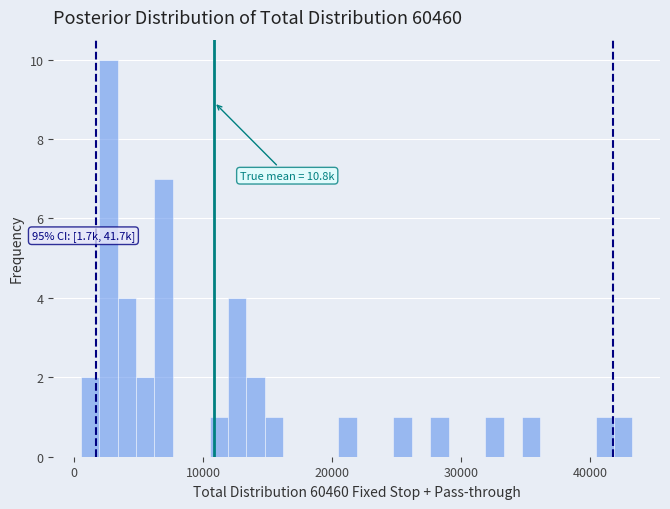

Around what value on the x-axis is the tallest bar? Give the approximate position of its centre, as read against the axis.

3000